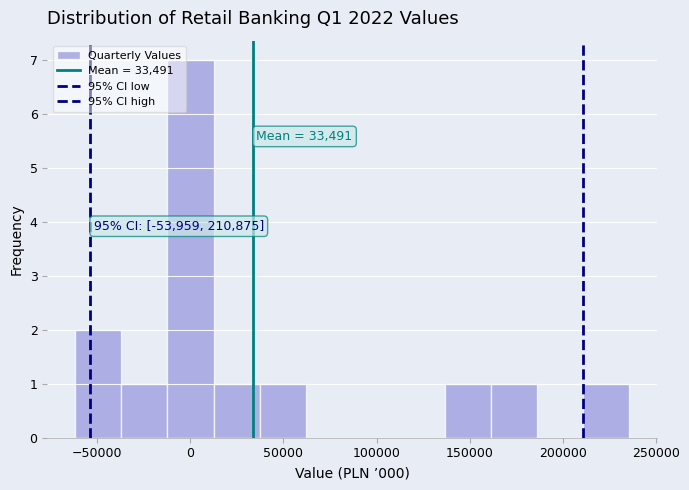

Over which range of the x-axis is the bar tallest?

-10000 to 10000